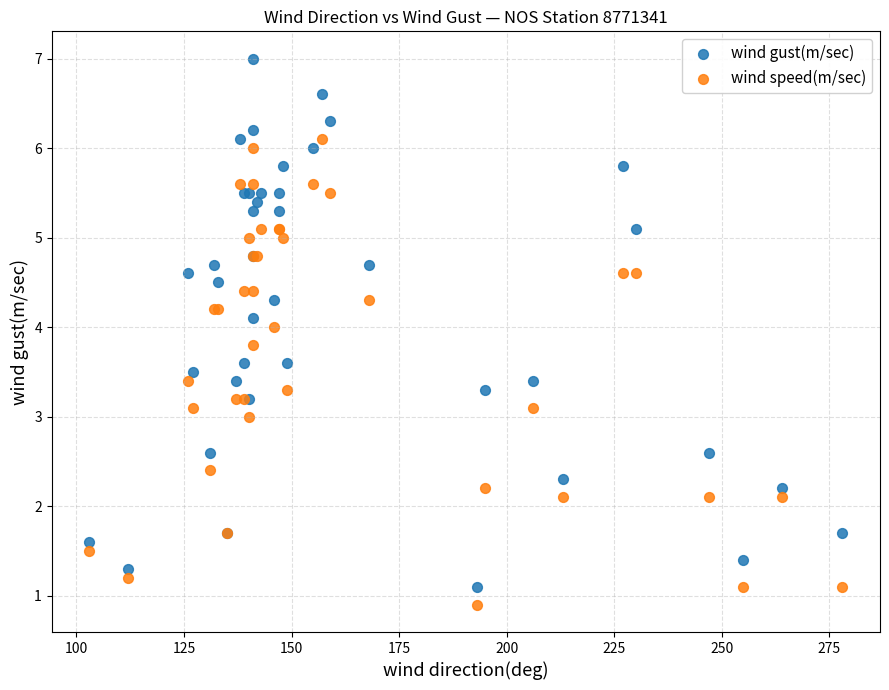

Which series contains the highest Y value?

wind gust(m/sec)